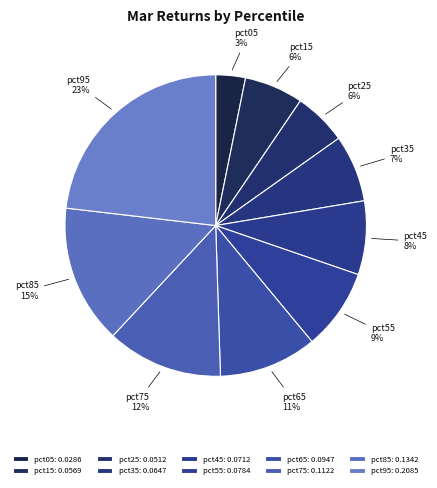

Count the number of slices in the pie.

10